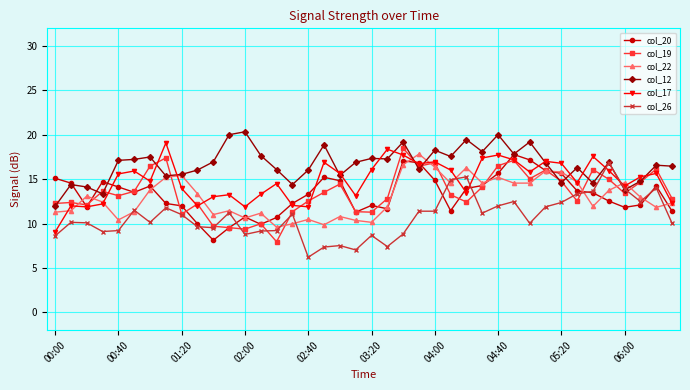

Which series has the largest total across all categories?

col_12